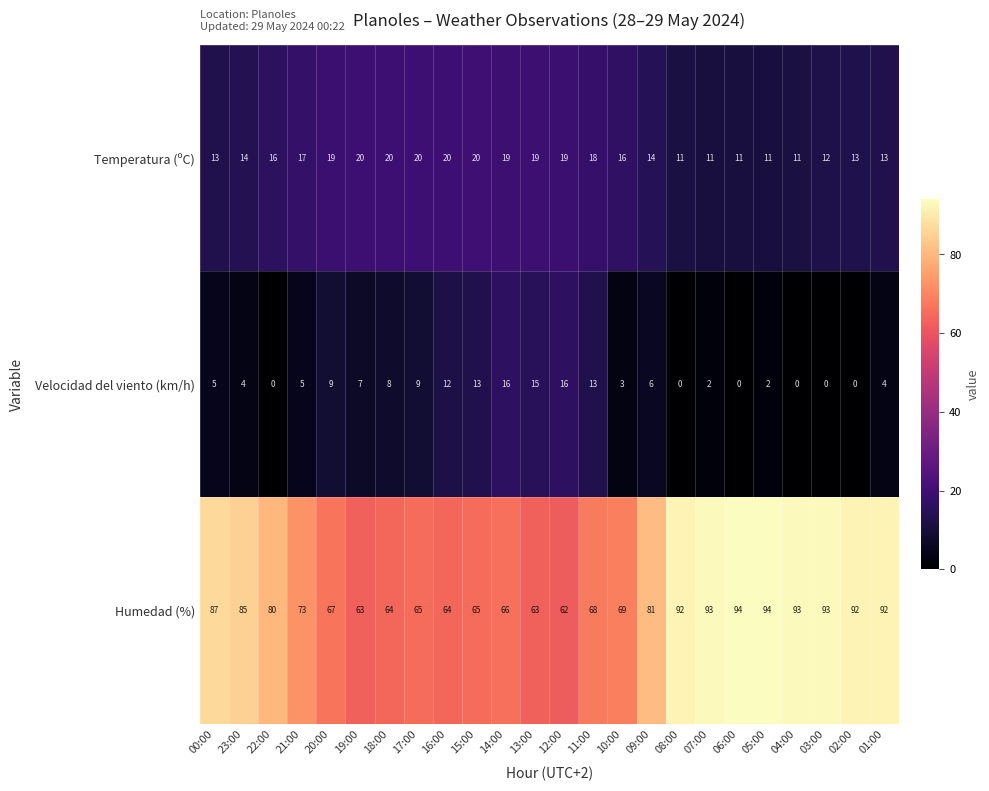

At how many categories does at least one series exceed 20?

24